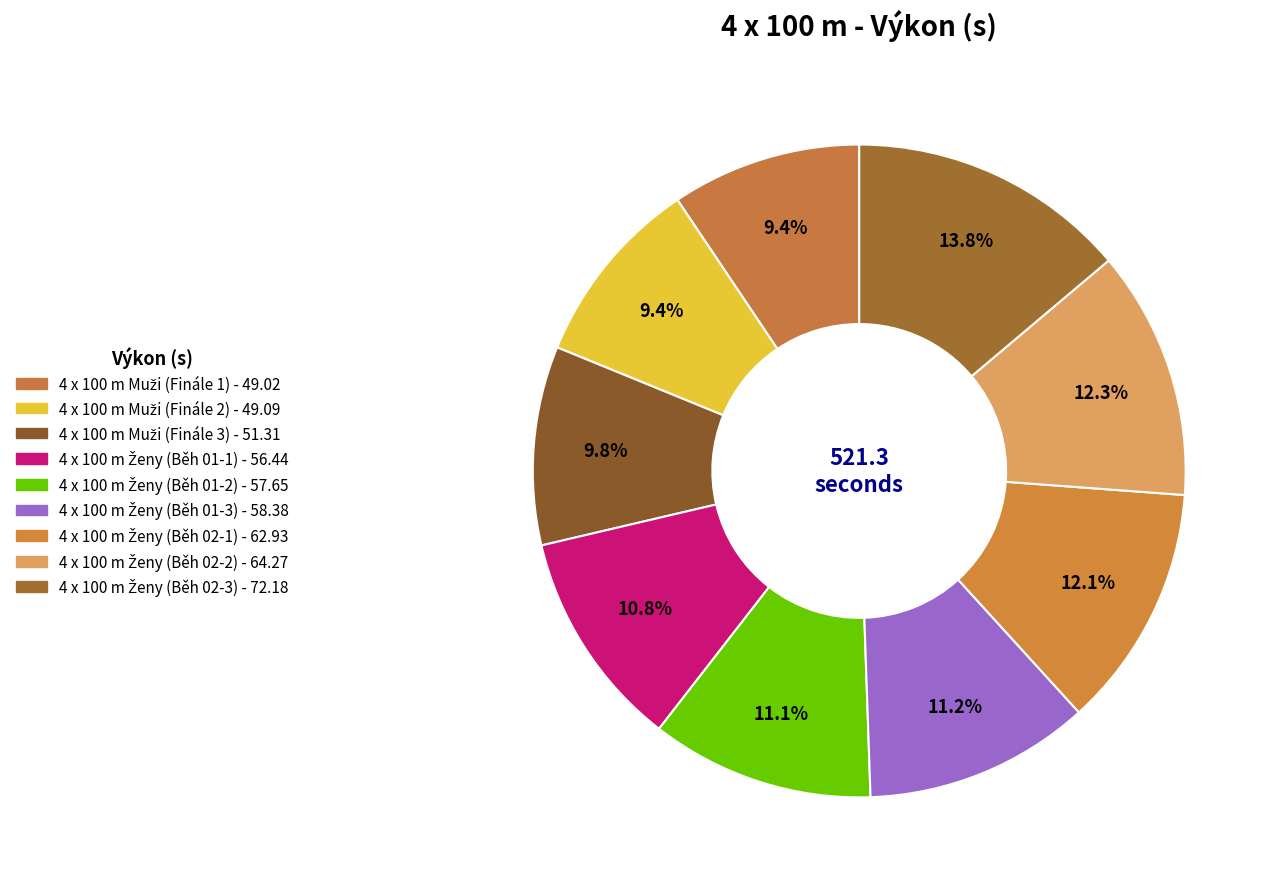

Does any single category account for the majority?

No